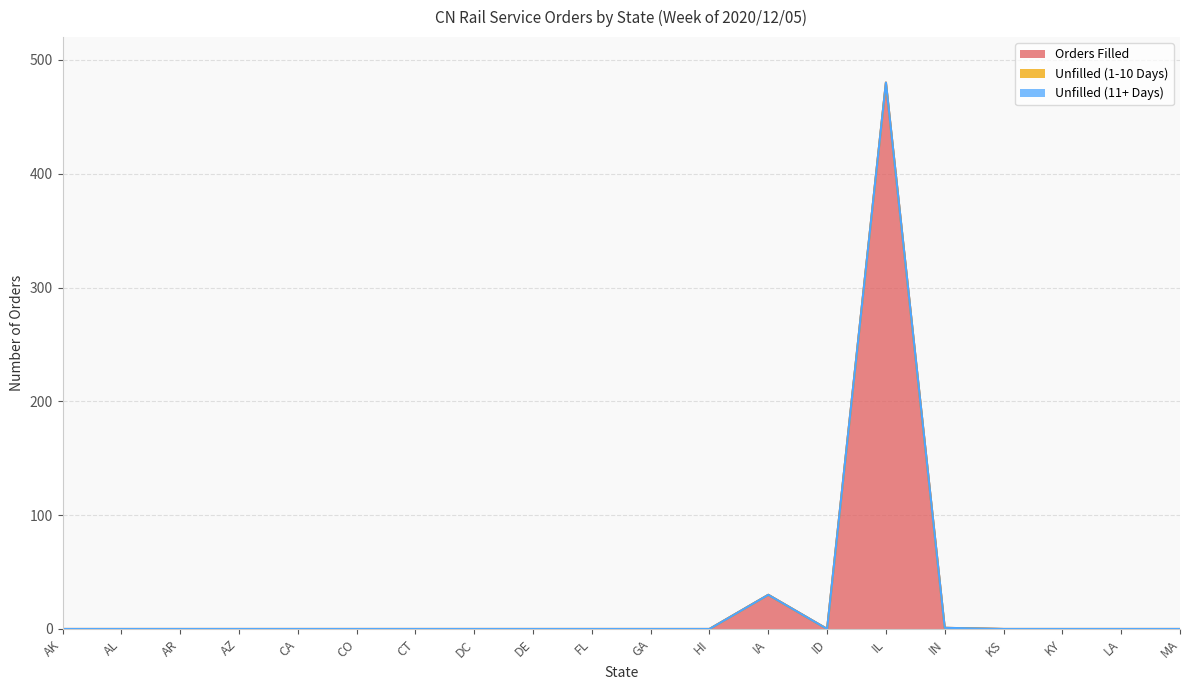

Which series has the largest total across all categories?

Orders Filled